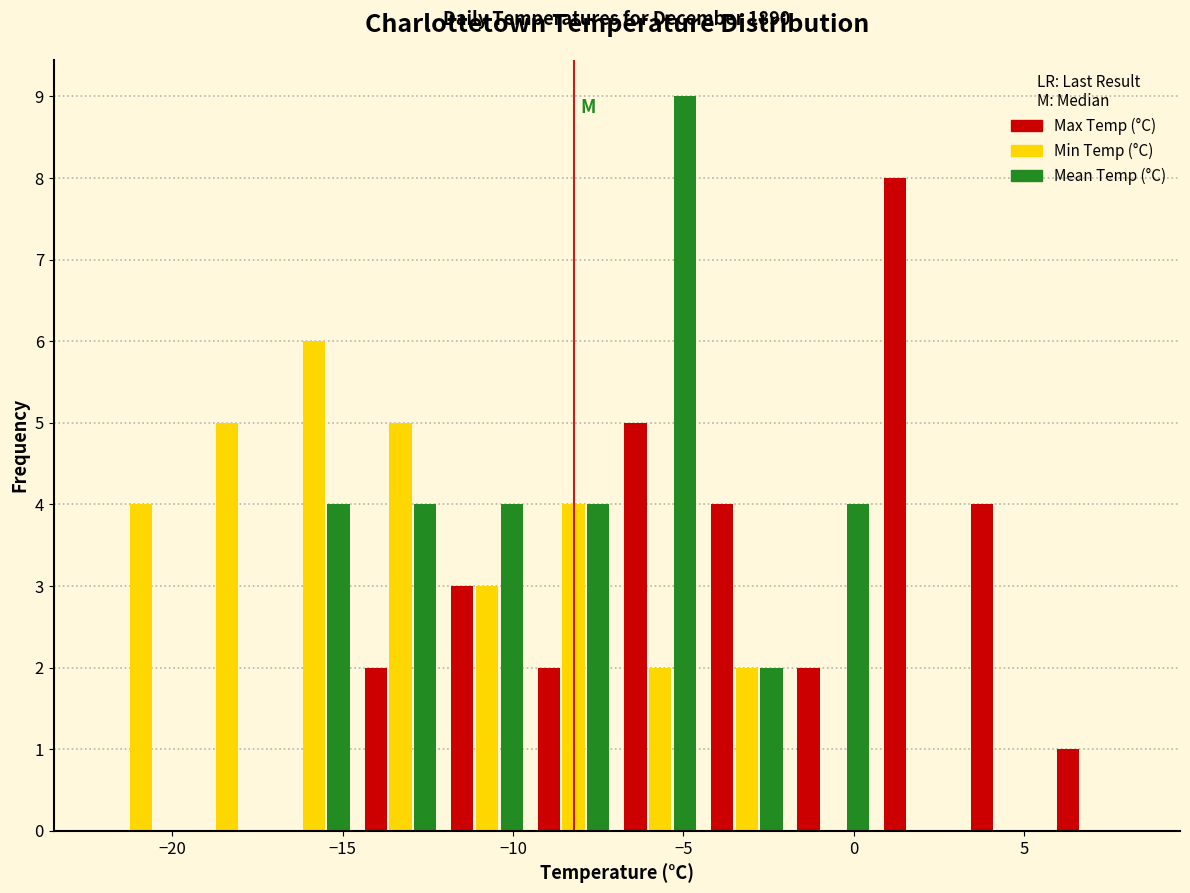

In the Mean Temp (°C) series, which range on the x-axis has the tallest bar?

-7.0 to -4.5